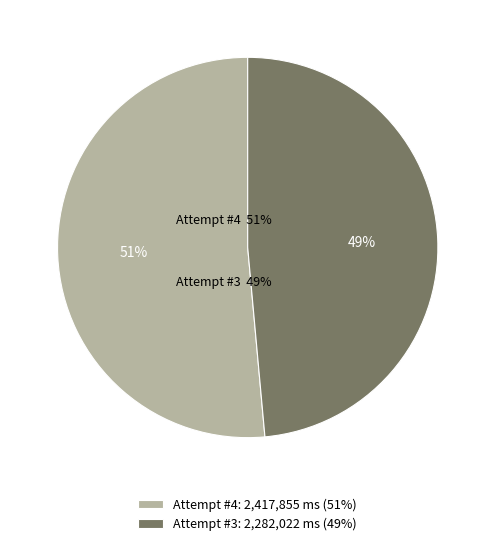

To the nearest percent, what portion does Attempt #3 represent?

49%